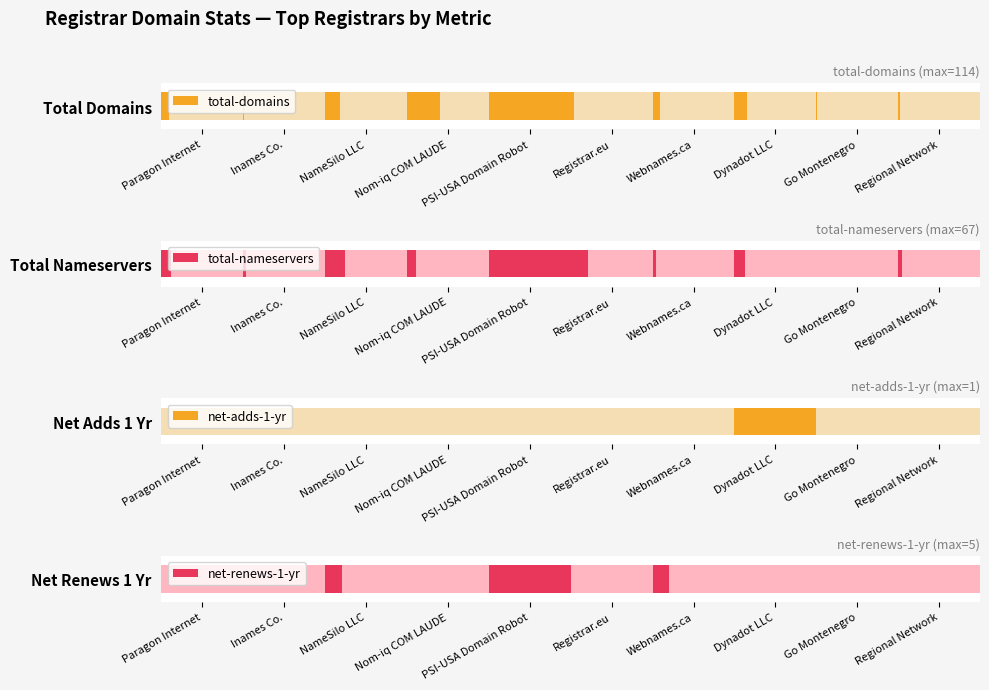

What are all the series names shown in the legend?

total-domains, total-nameservers, net-adds-1-yr, net-renews-1-yr